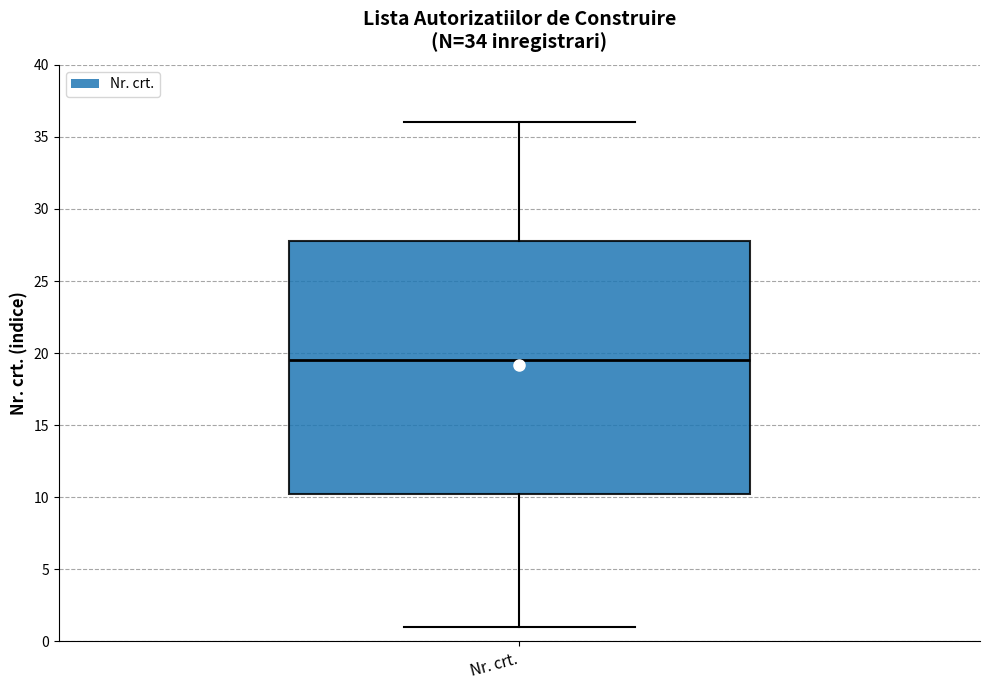

Transcribe this box plot: give where the median line is, the range the box spans, and where the two whiskers end, as read against the y-axis. The values are not printed on the chart, so give them approximately, as read against the axis.

median 19.5, box 10.5 to 28.0, whiskers 1.0 to 36.0